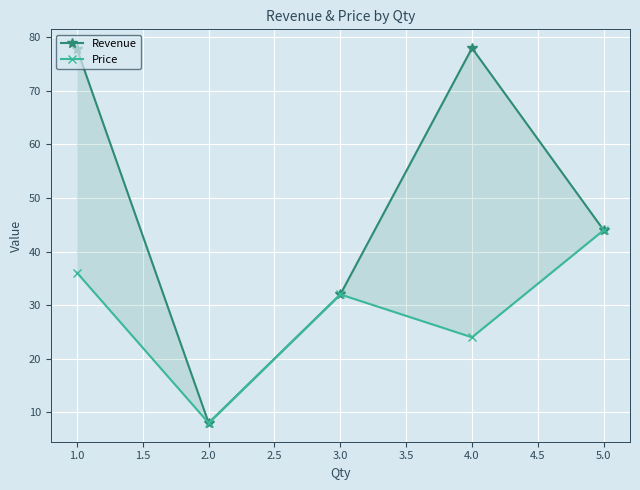

What is the sum of all Revenue values?

239.8